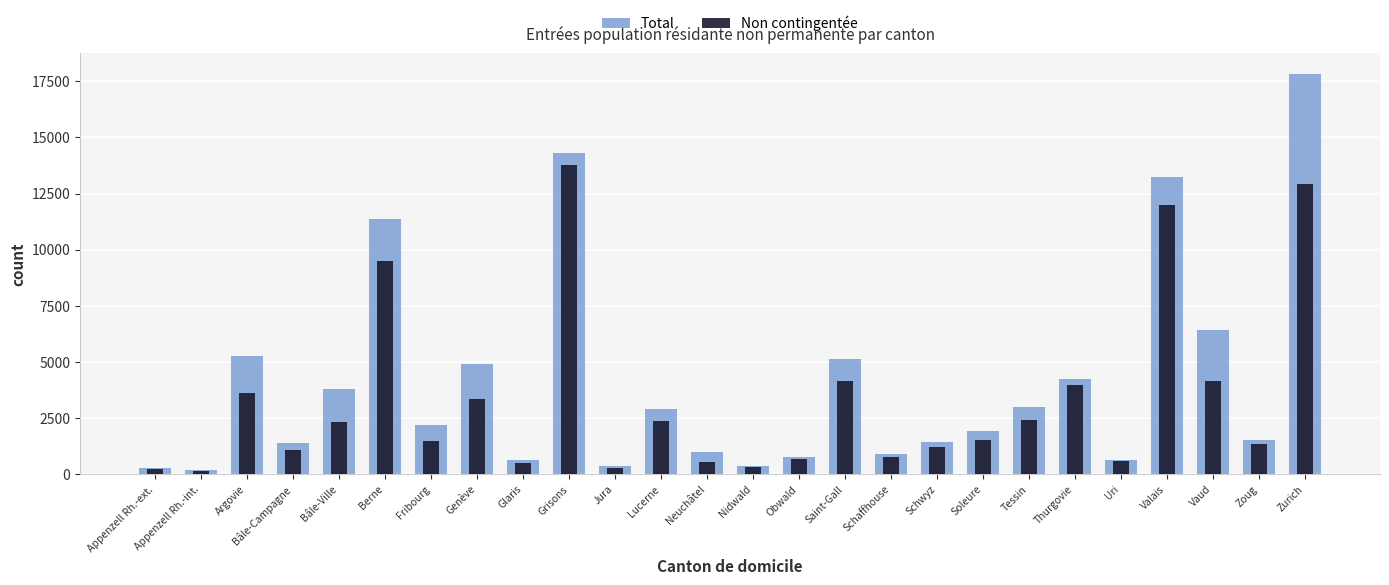

What is the spread (max minus min) of values at Vaud?

2296